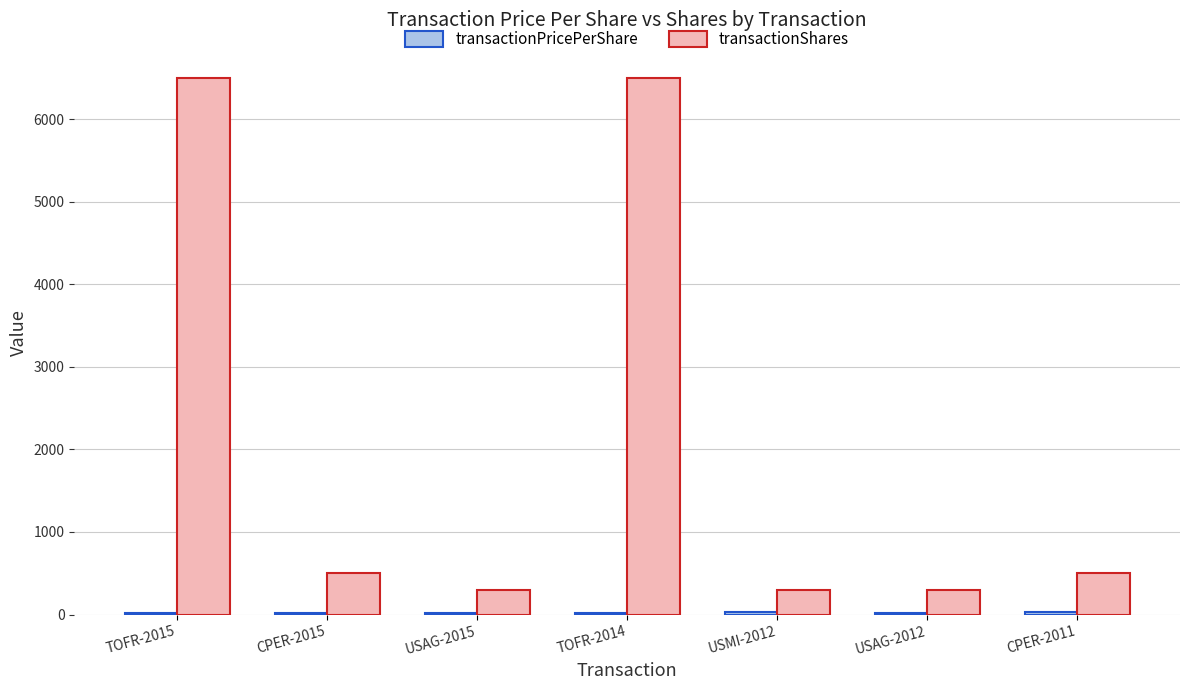

Which series has the largest total across all categories?

transactionShares